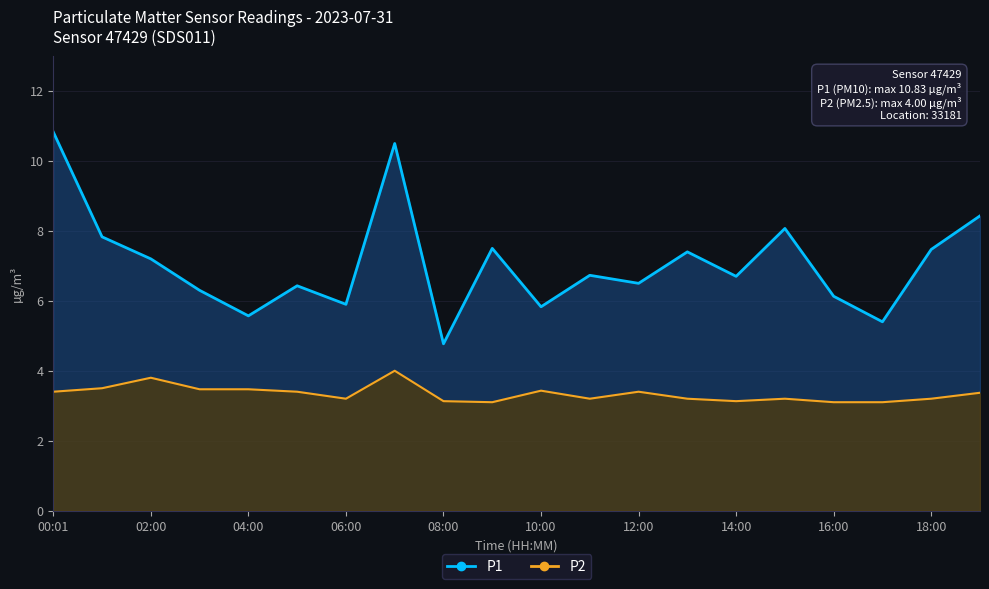

True or false: P1 and P2 intersect in this chart.

False